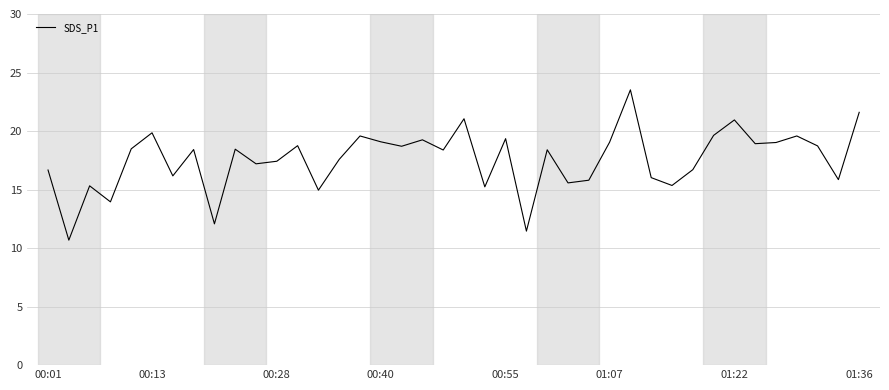

What is the sum of all values?

702.7